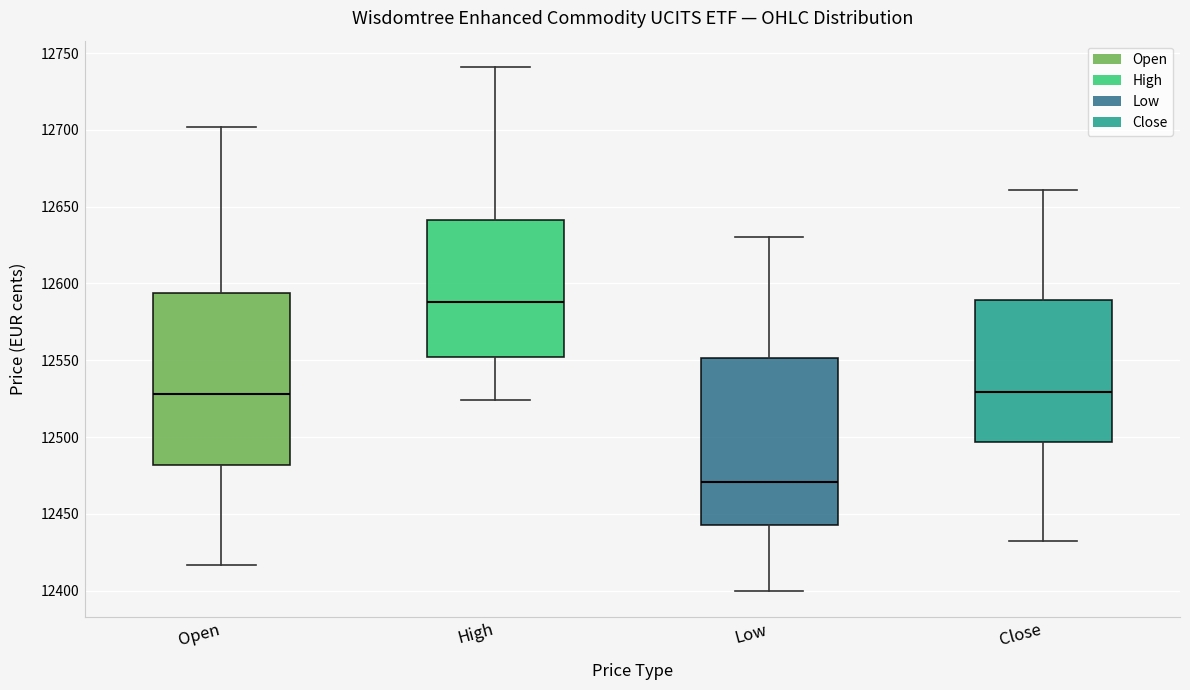

Which box has the lowest median line?

Low